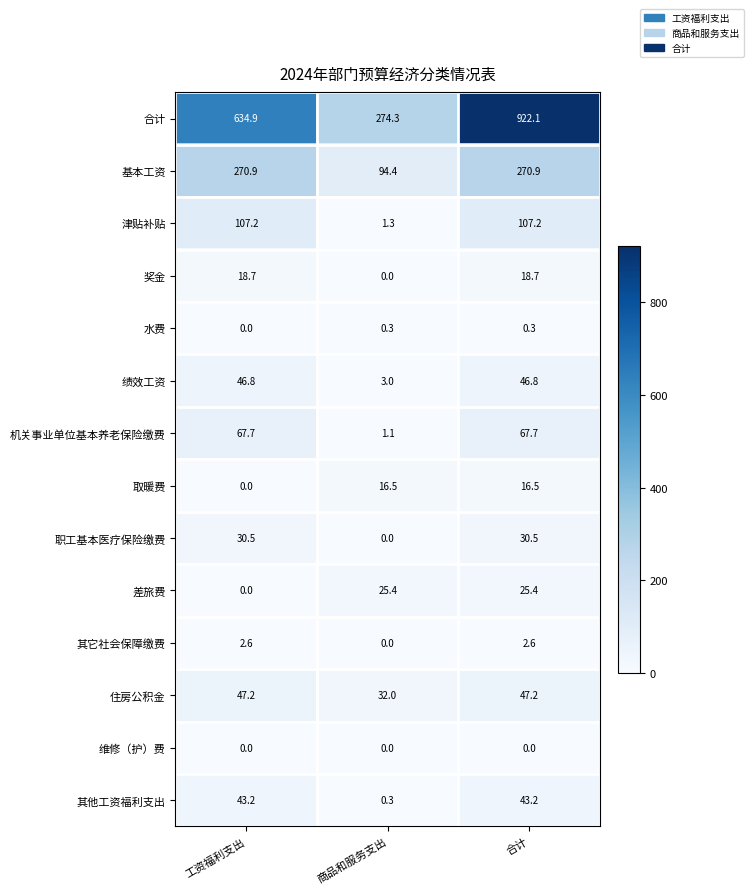

The value of 住房公积金 at 合计 is 24.9. True or false?

False